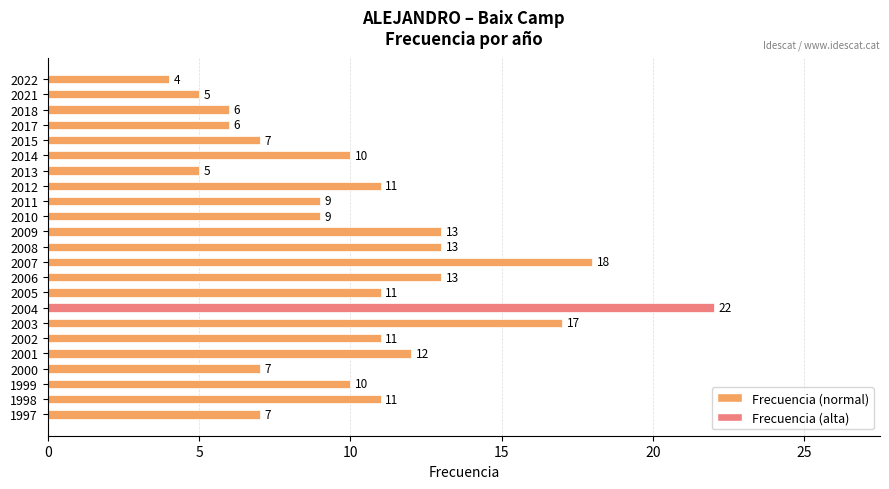

The chart shows a value of 18 at 2007. True or false?

True